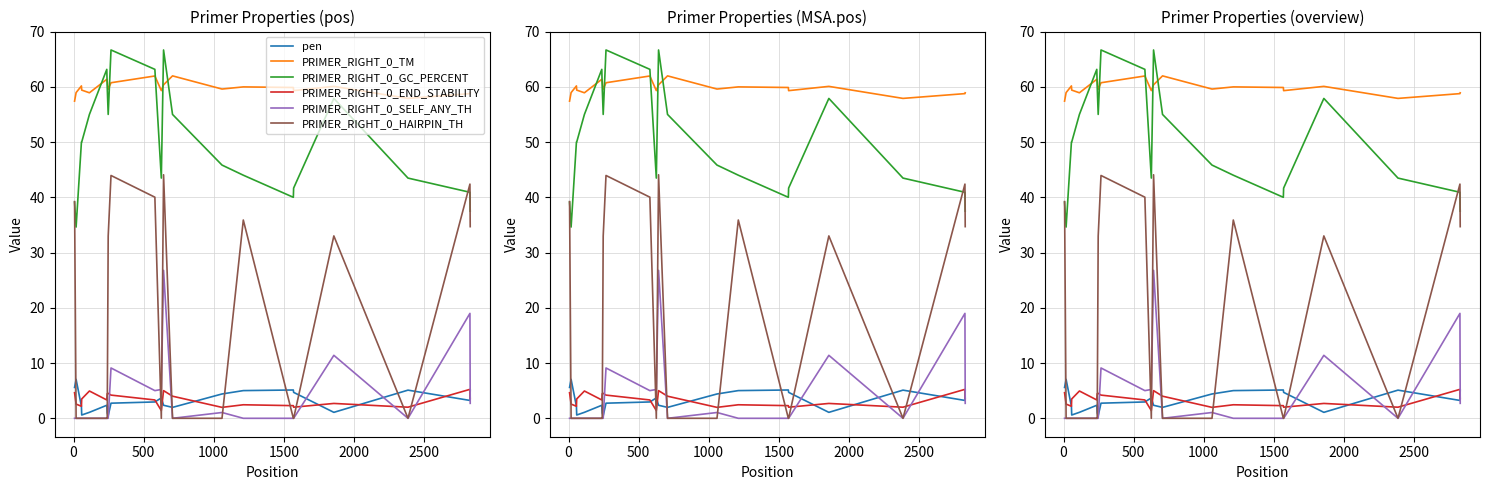

What is the average value of the PRIMER_RIGHT_0_TM series?

59.8